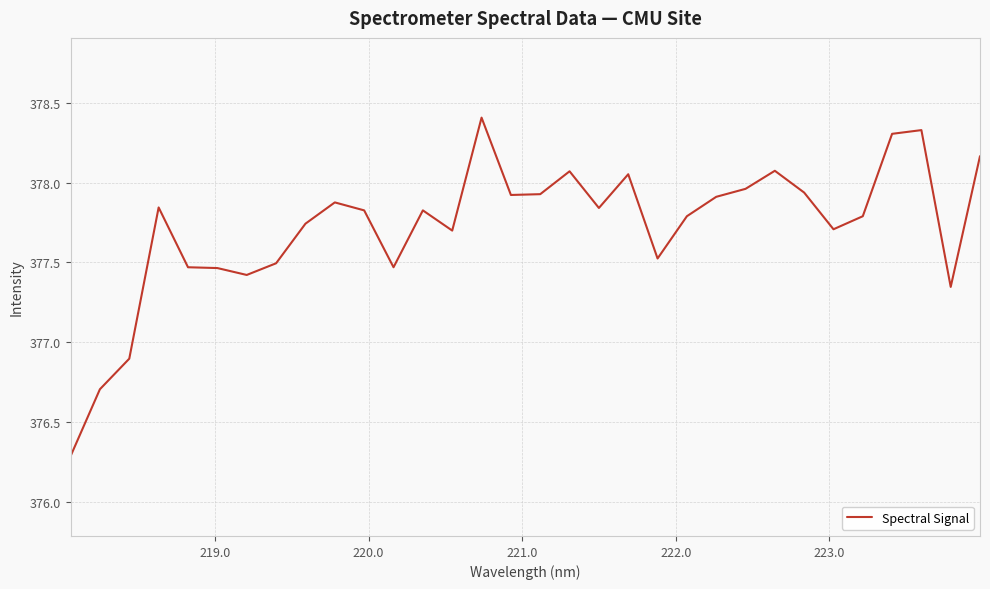

What is the difference between the maximum and minimum values?

2.1